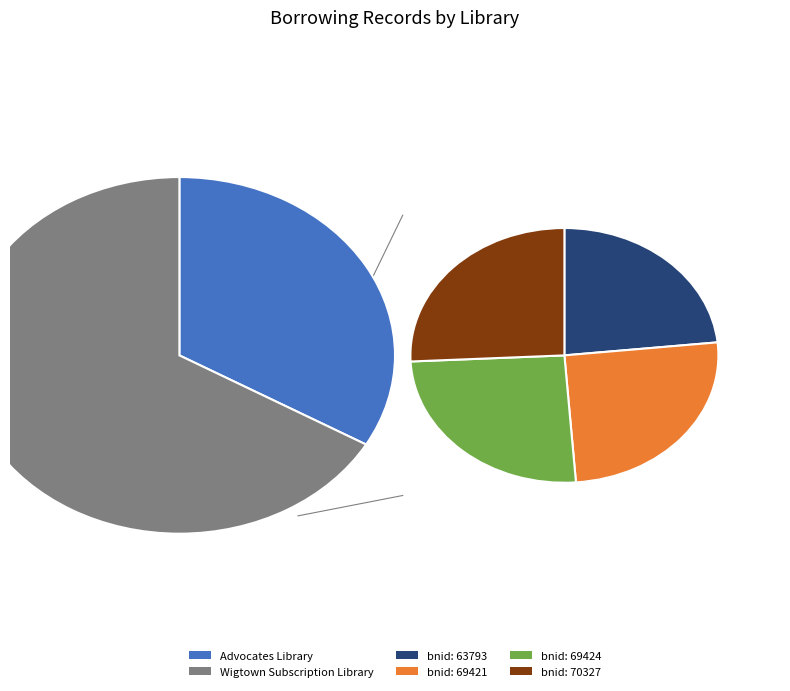

Is it true that 3 is 8% of the pie?

True